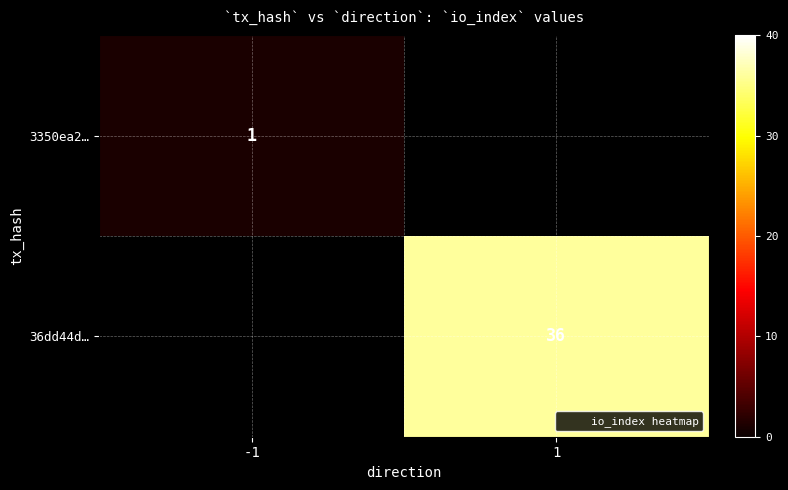

Count the number of categories in the chart.

2